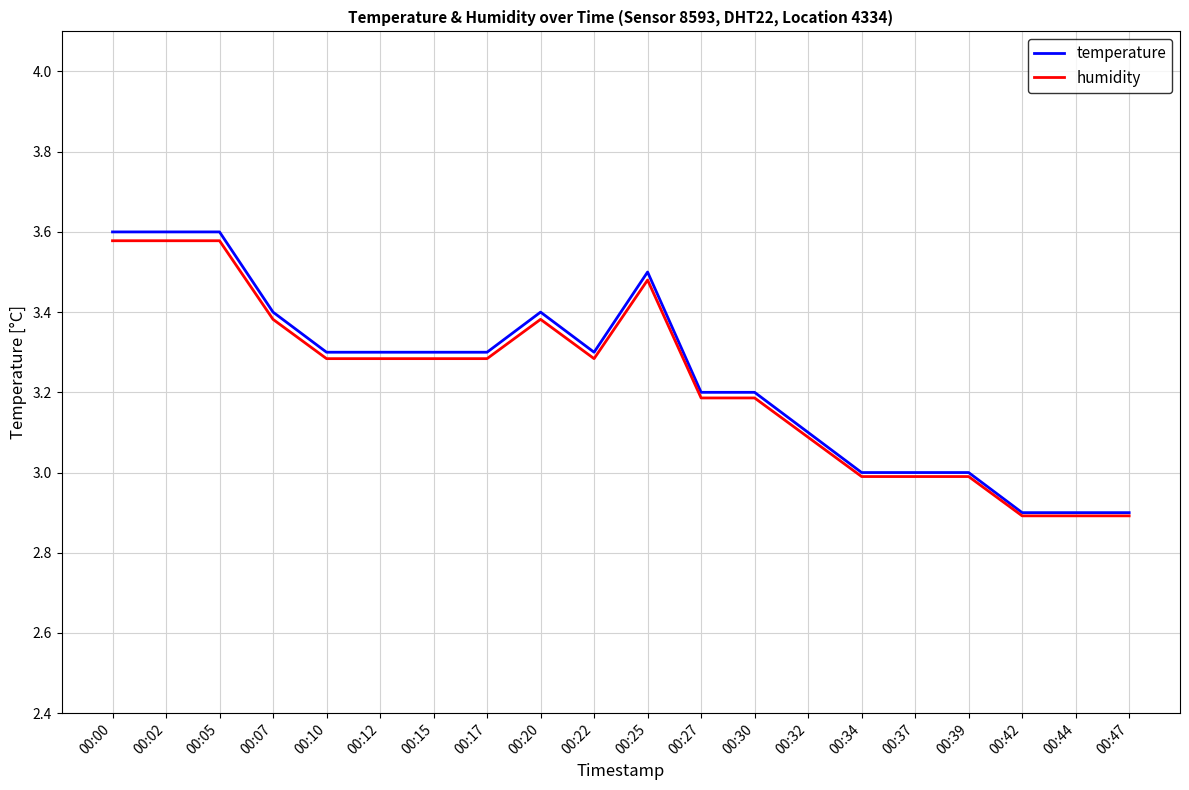

Between 00:10 and 00:30, which series saw the biggest shift?

temperature